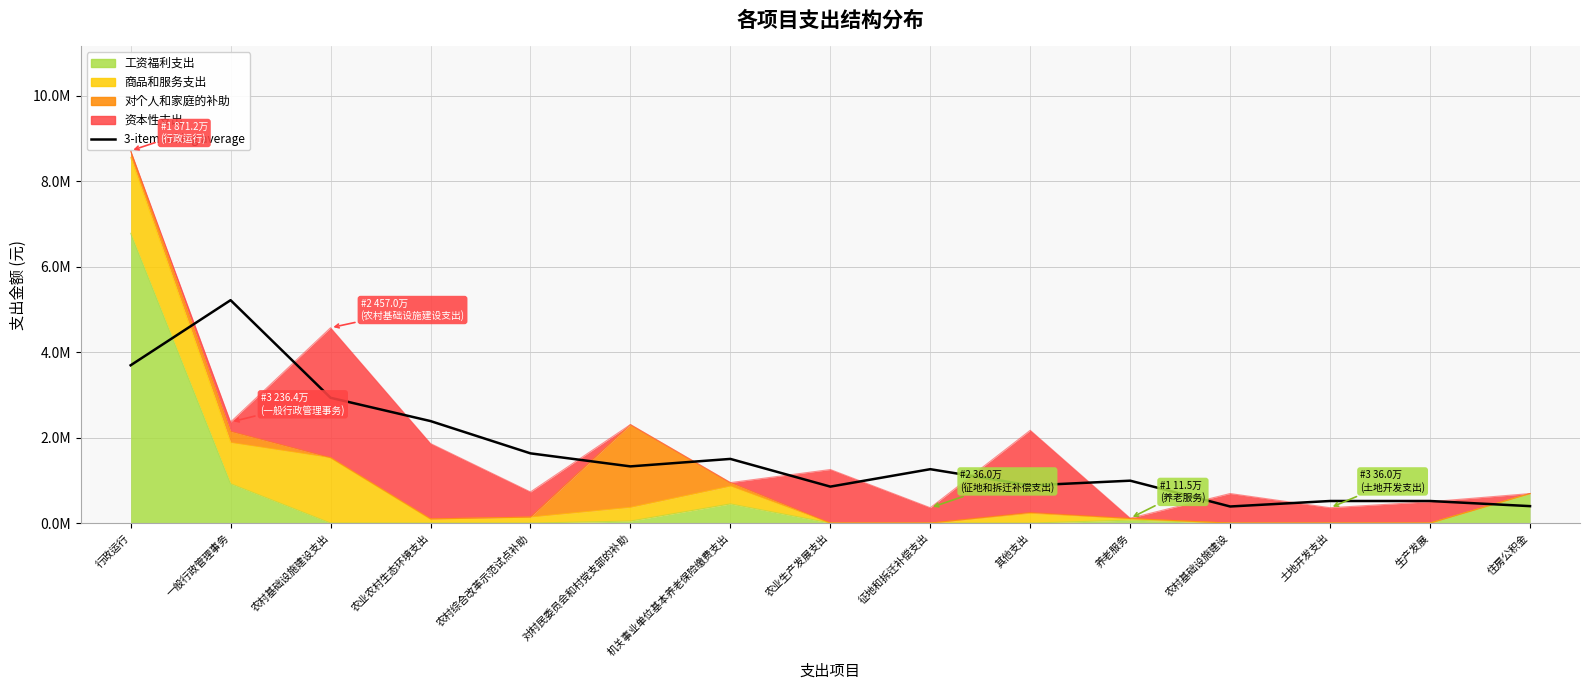

The value at 养老服务 is 255078.2. True or false?

False